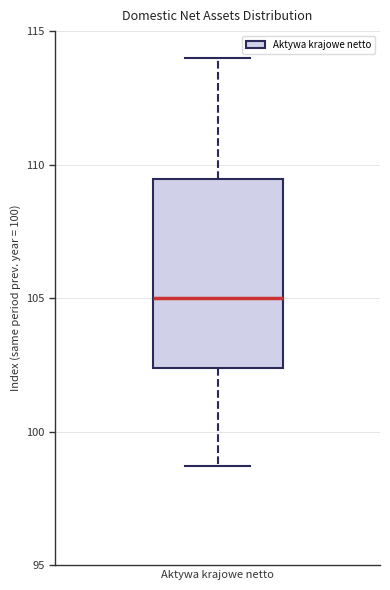

Where is the lower edge of the box for Aktywa krajowe netto on the y-axis? The values are not printed on the chart, so give them approximately, as read against the axis.

102.5